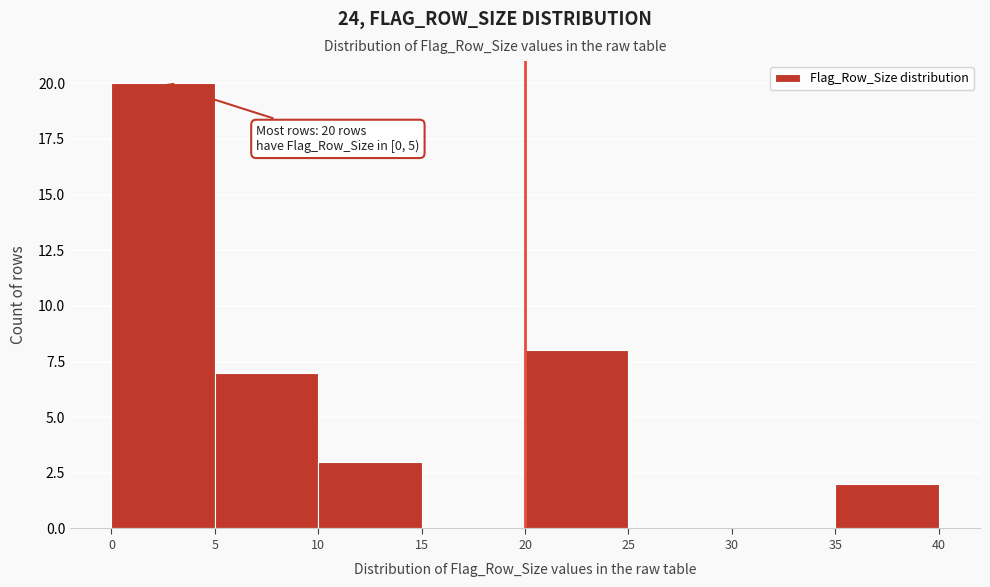

Over which range of the x-axis is the bar tallest?

0 to 5